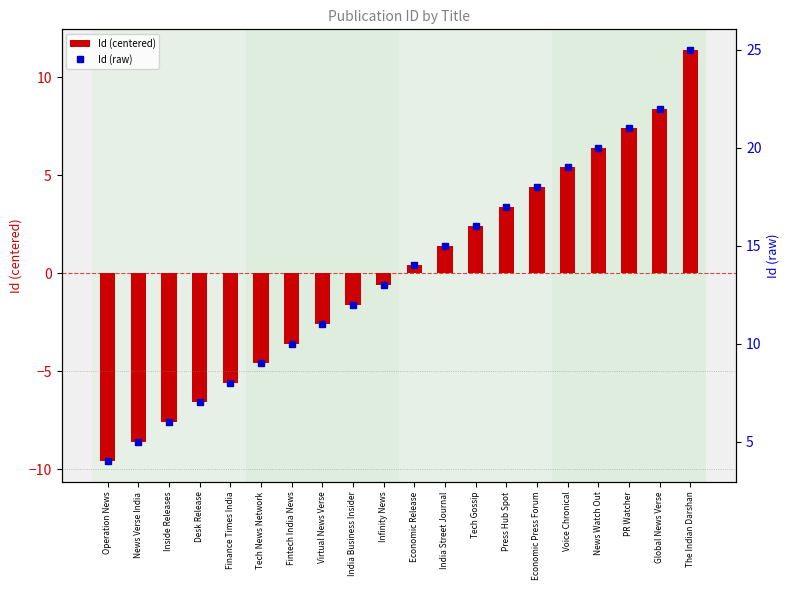

What are all the series names shown in the legend?

Id (centered), Id (raw)